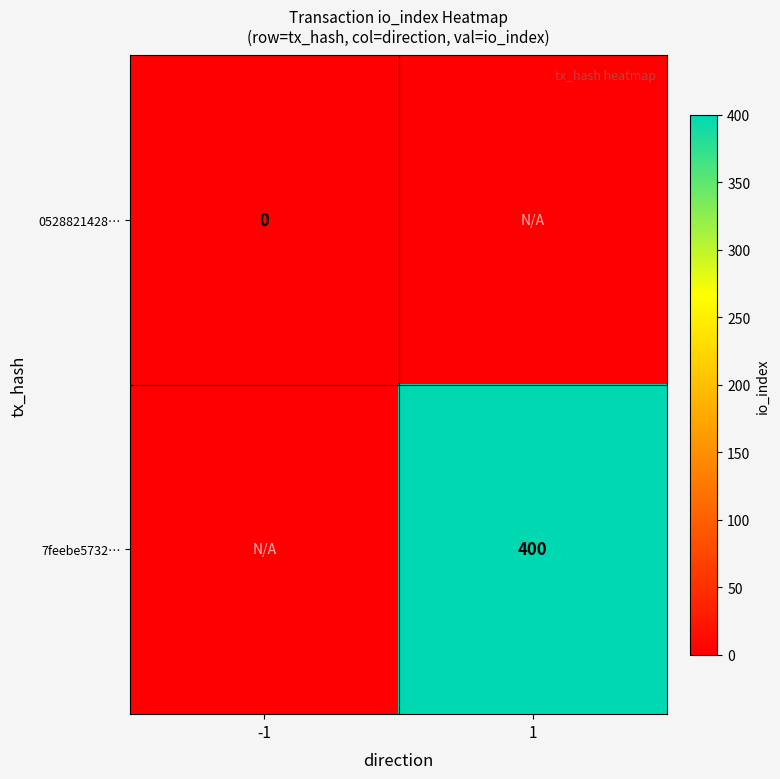

The 7feebe5732… series shows 188 at 1. True or false?

False